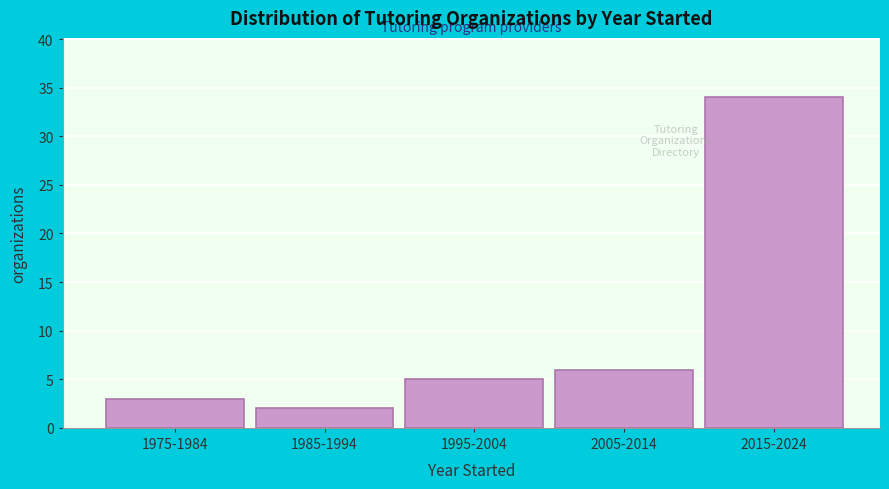

Reading left to right, transcribe all the data shown in this chart.

1975-1984=3	1985-1994=2	1995-2004=5	2005-2014=6	2015-2024=34